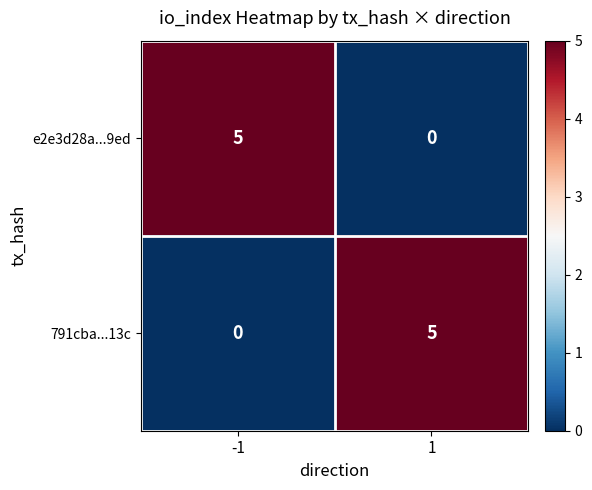

What is the highest value of the 791cba...13c series?

5